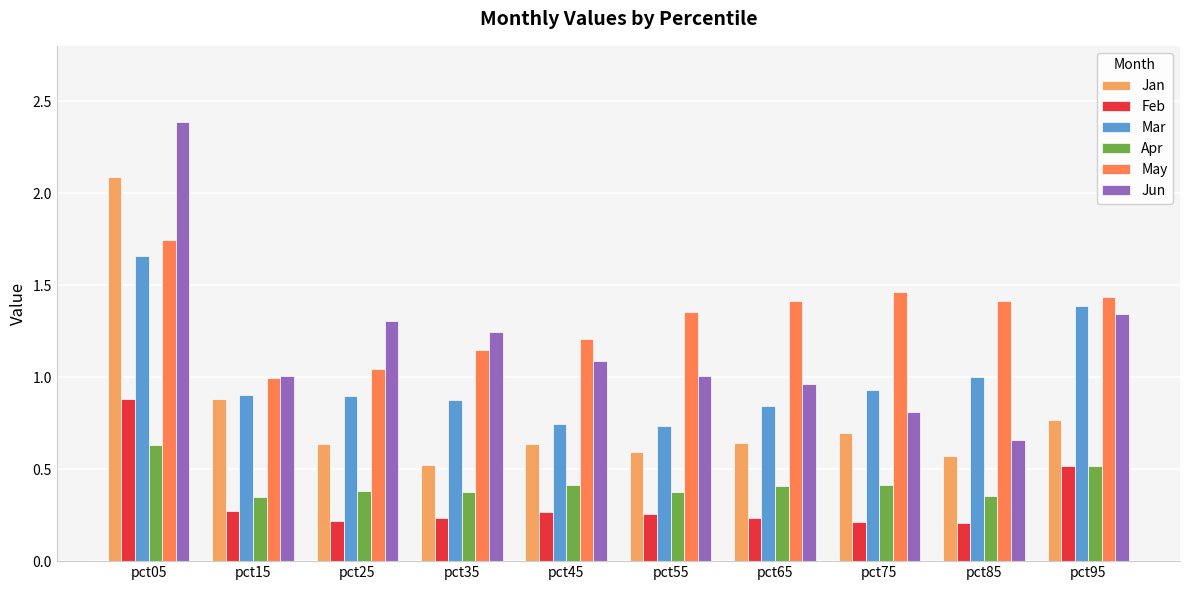

Which series has the largest range (max minus min)?

Jun